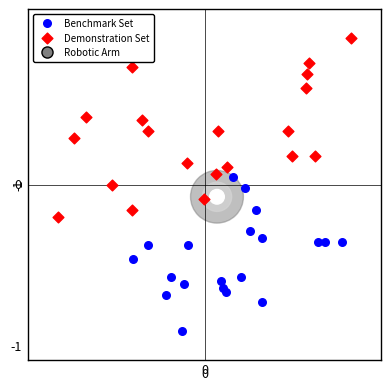

Which series contains the lowest Y value?

Benchmark Set